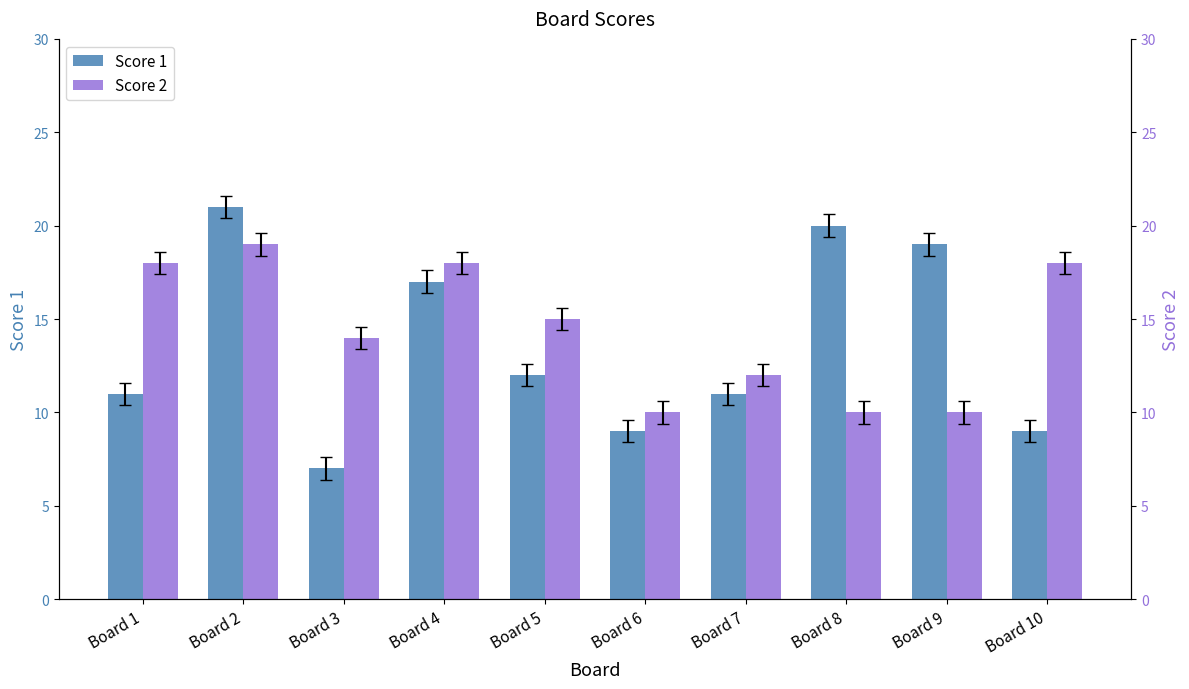

What is the maximum value for Score 2?

19